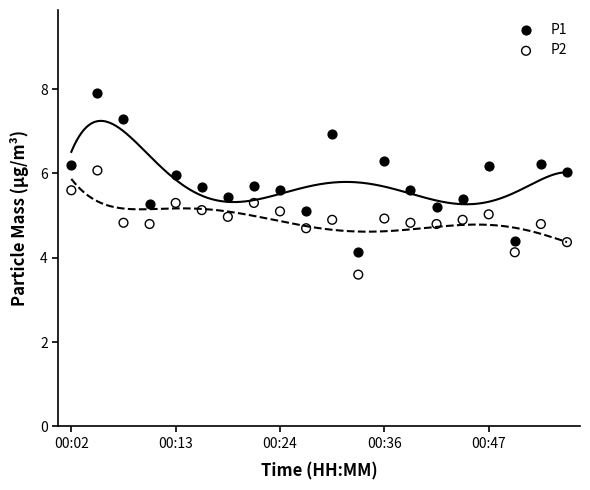

Which series has the widest spread of Y values?

P1